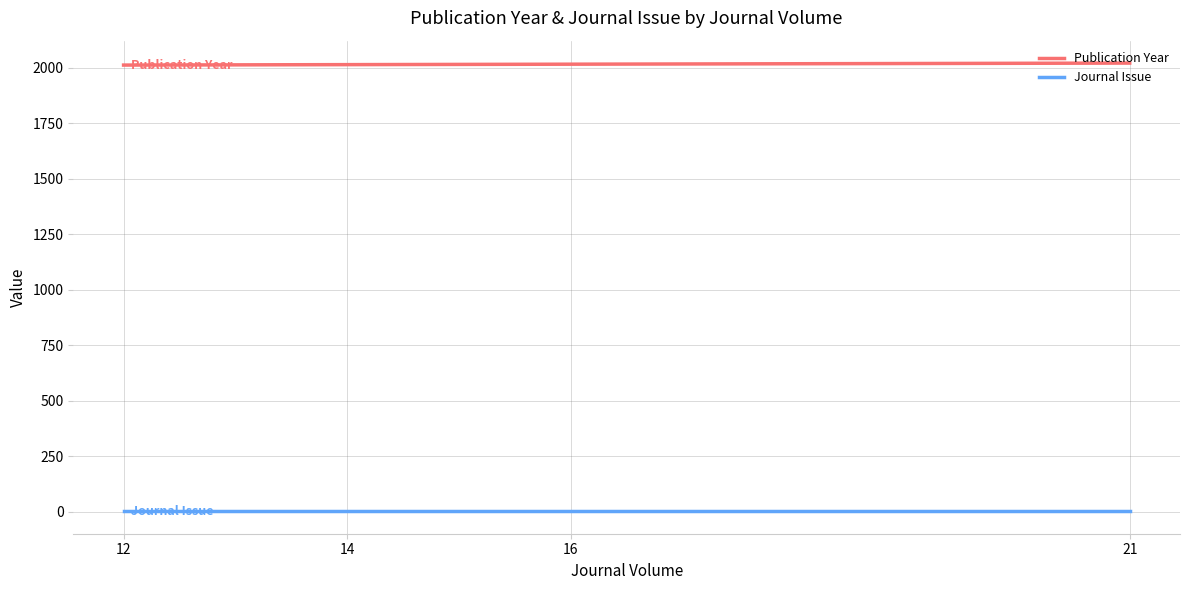

Rank the series by their maximum value, from lowest to highest.

Journal Issue, Publication Year